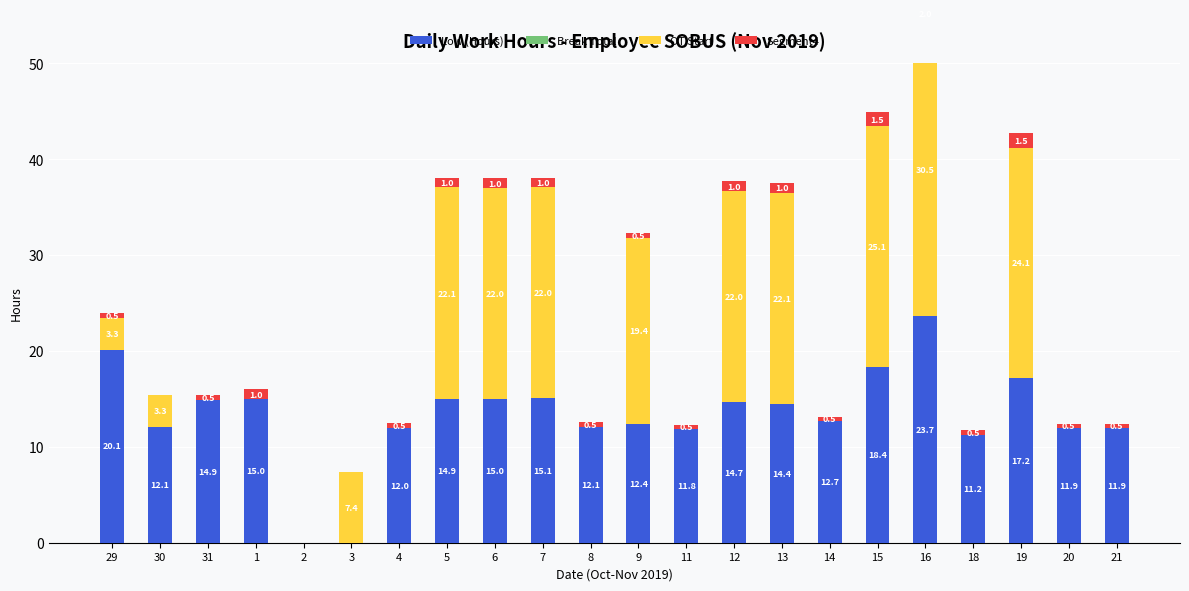

The value of Low (Hours) at 20 is 11.9. True or false?

True